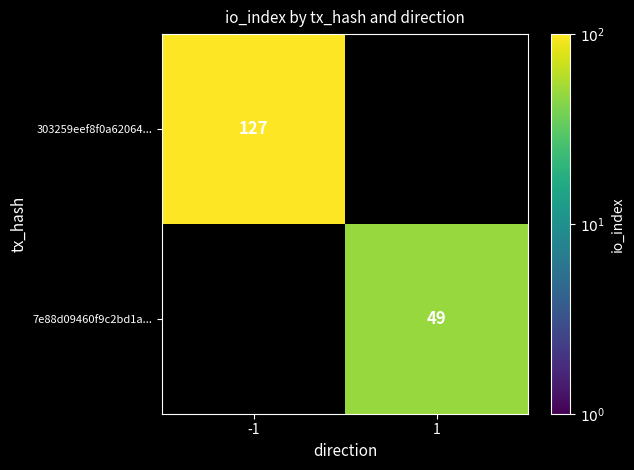

The value of 303259eef8f0a62064... at -1 is 127. True or false?

True